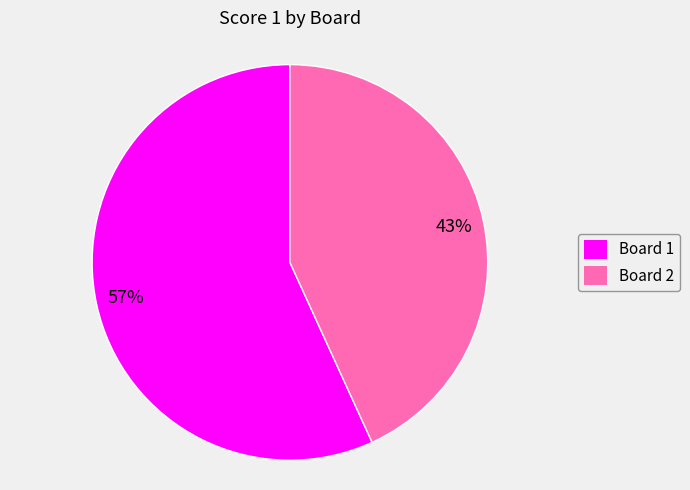

Count the number of slices in the pie.

2